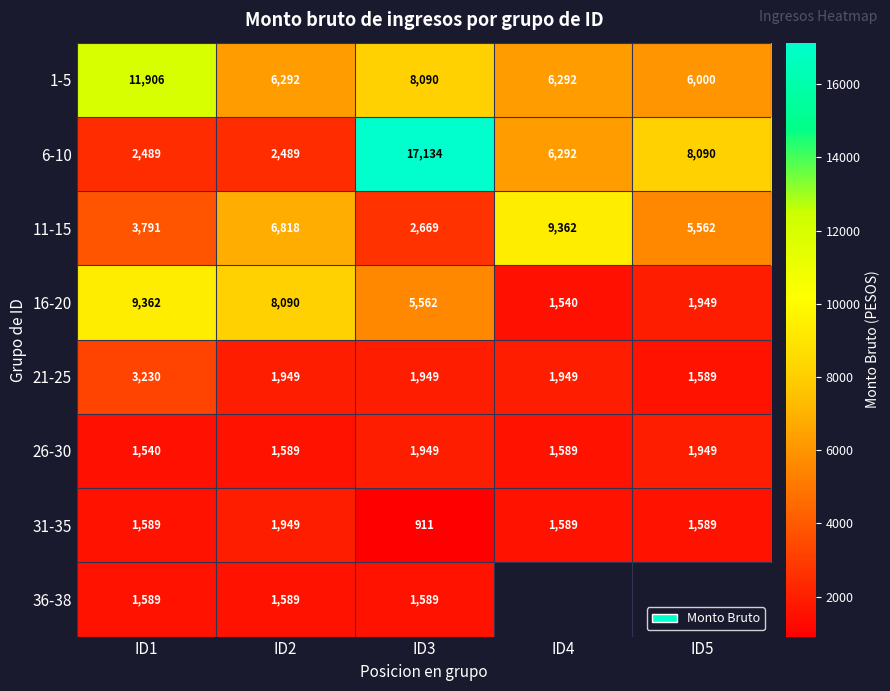

Rank the series by their maximum value, from lowest to highest.

36-38, 26-30, 31-35, 21-25, 11-15, 16-20, 1-5, 6-10